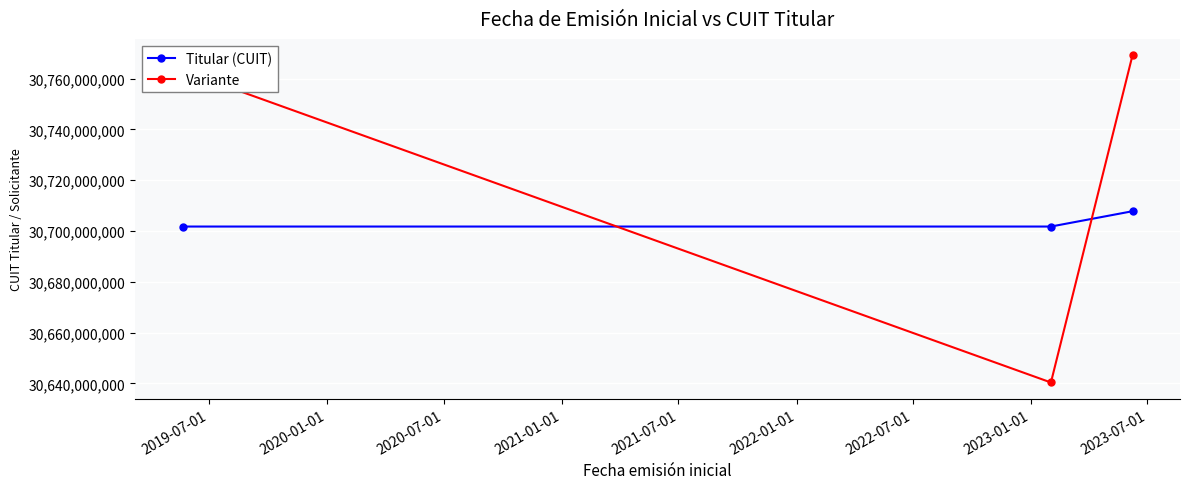

What is the average value of the Variante series?

30724235841.5